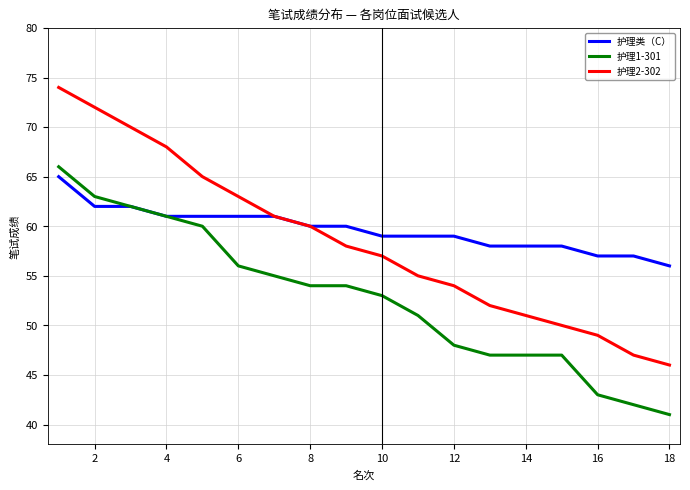

Which series has the largest range (max minus min)?

护理2-302